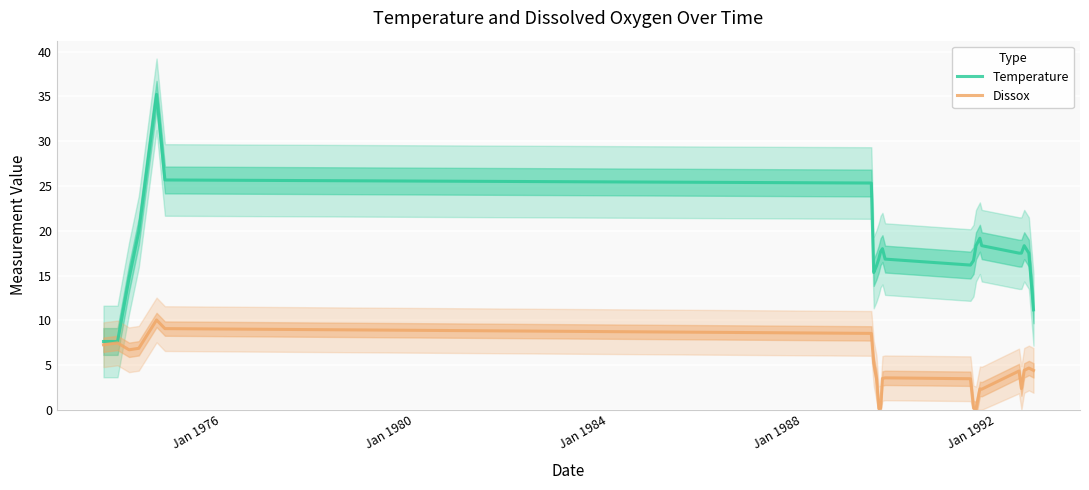

What is the sum of all Temperature values?

407.5